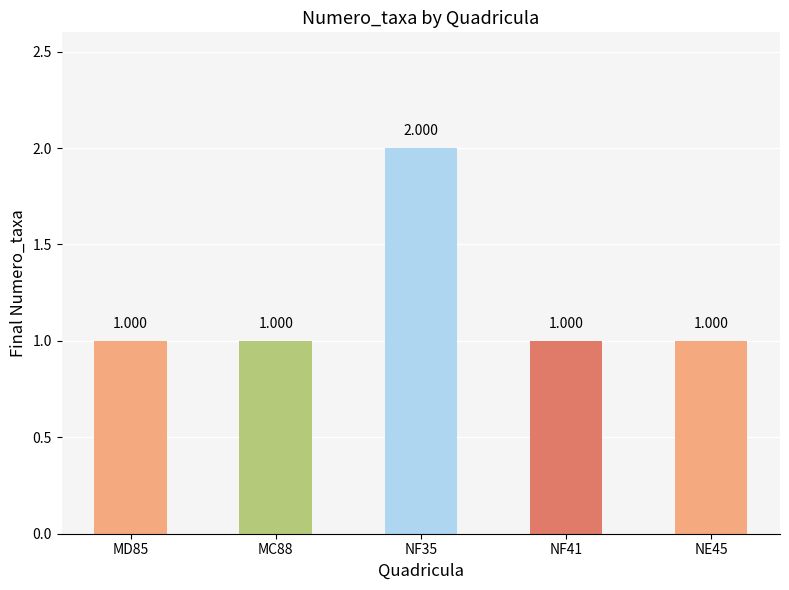

What is the difference between the values at NF35 and MC88?

1